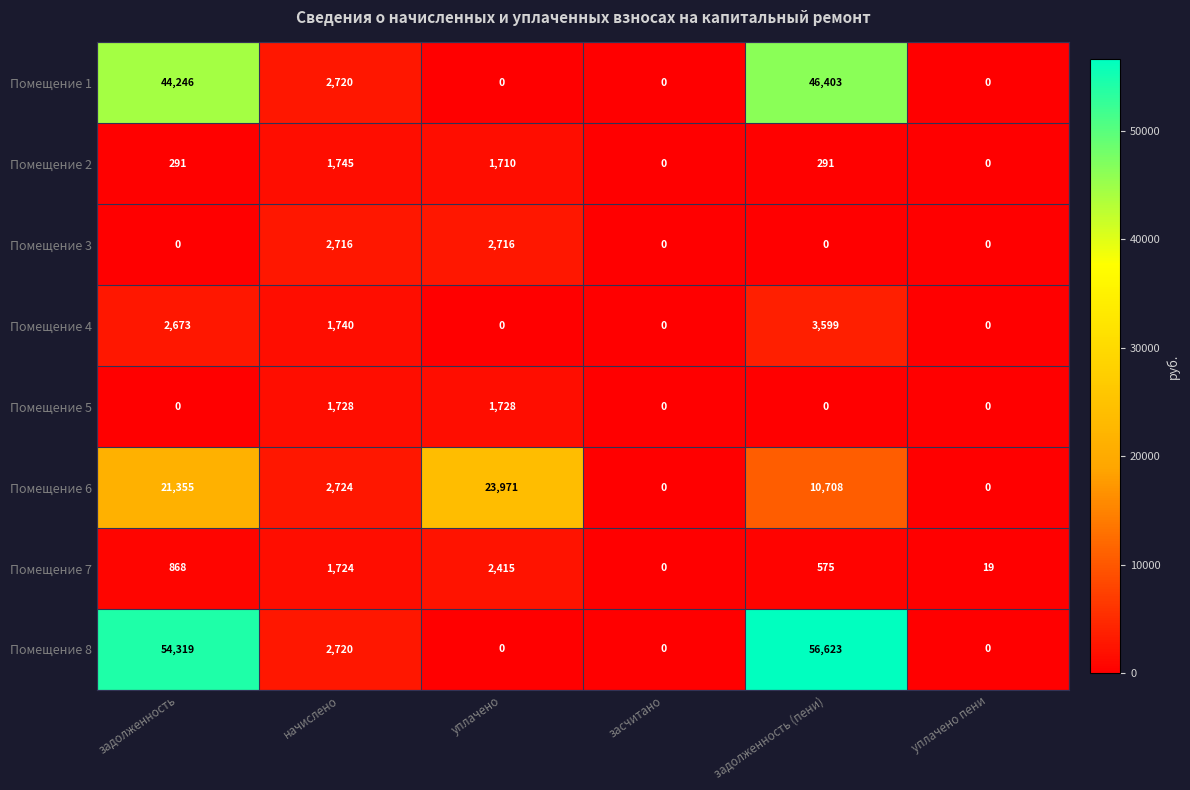

What is the difference between the highest and lowest values at задолженность?

54319